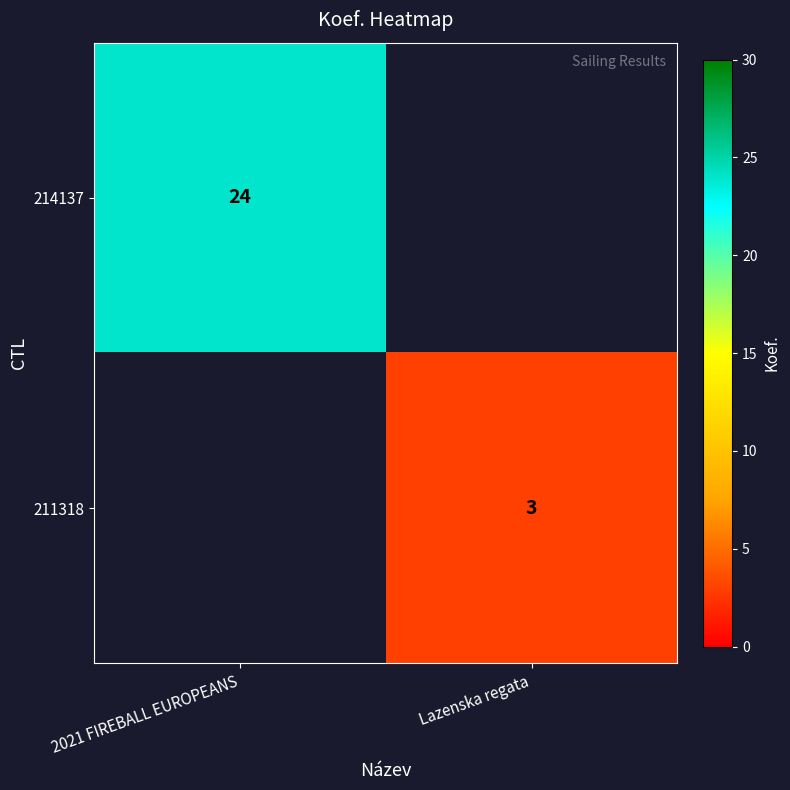

What is the smallest value displayed?

3.0